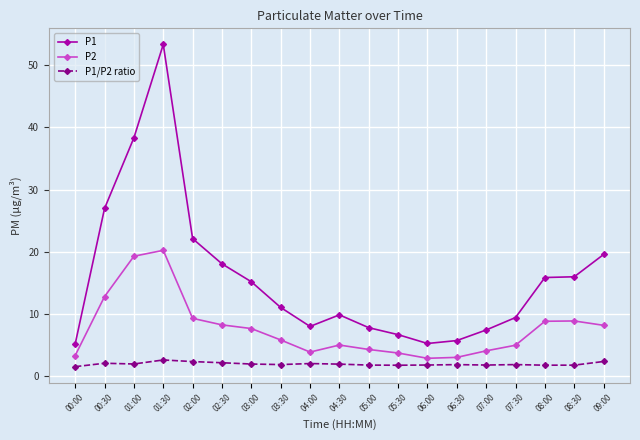

True or false: P1/P2 ratio and P2 cross at least once.

False